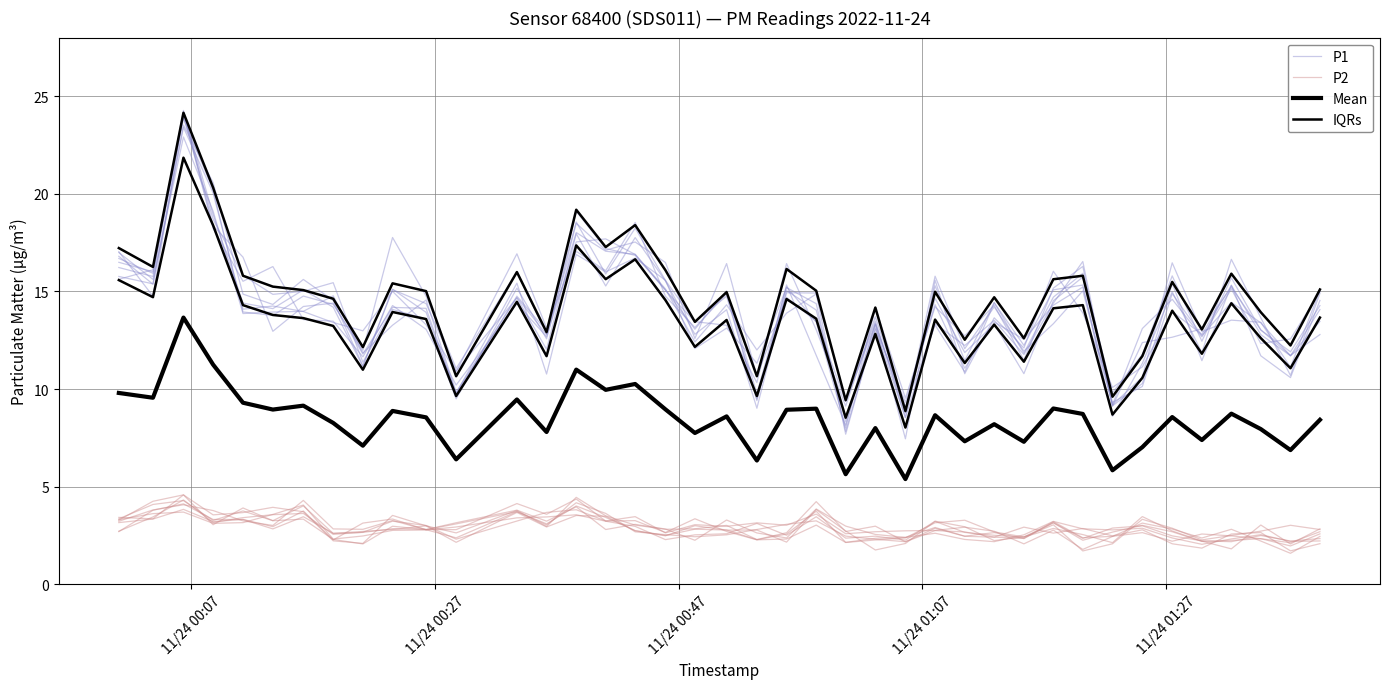

What are all the series names shown in the legend?

P1, P2, Mean, IQRs